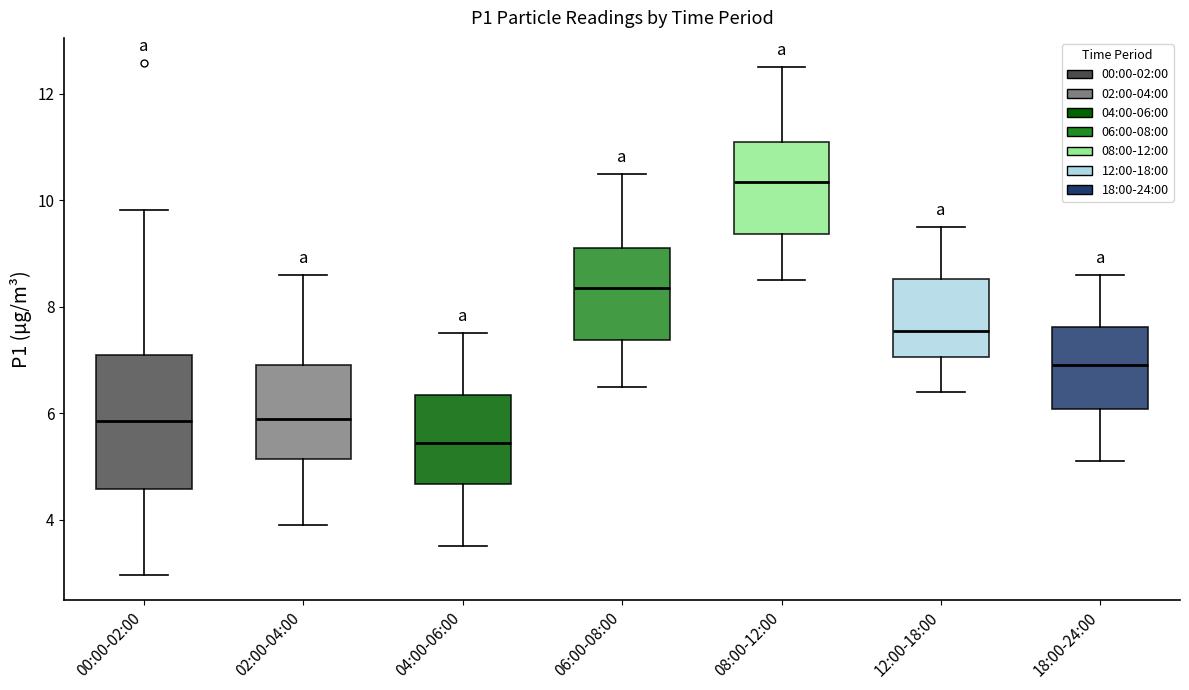

Comparing the boxes themselves (not the whiskers), which one is the tallest?

00:00-02:00